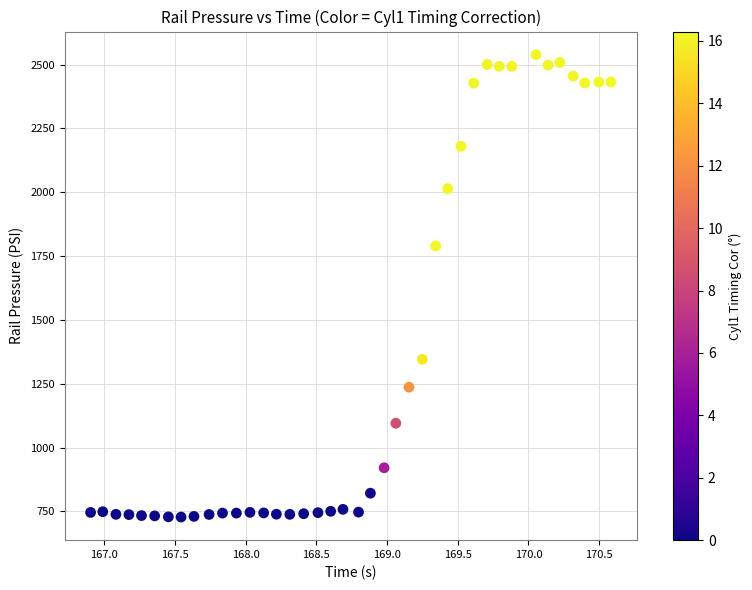

What Y value in the scatter plot is closest to 1633?

1789.7